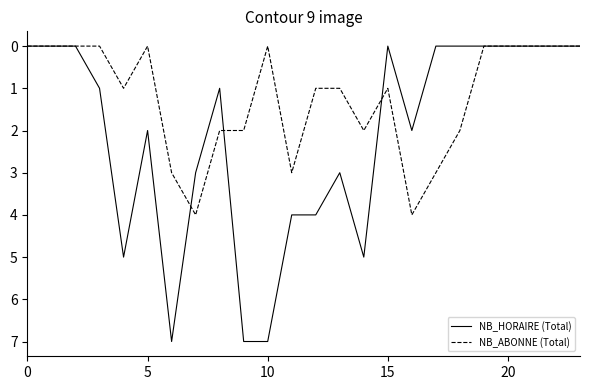

Which series has the largest total across all categories?

NB_HORAIRE (Total)